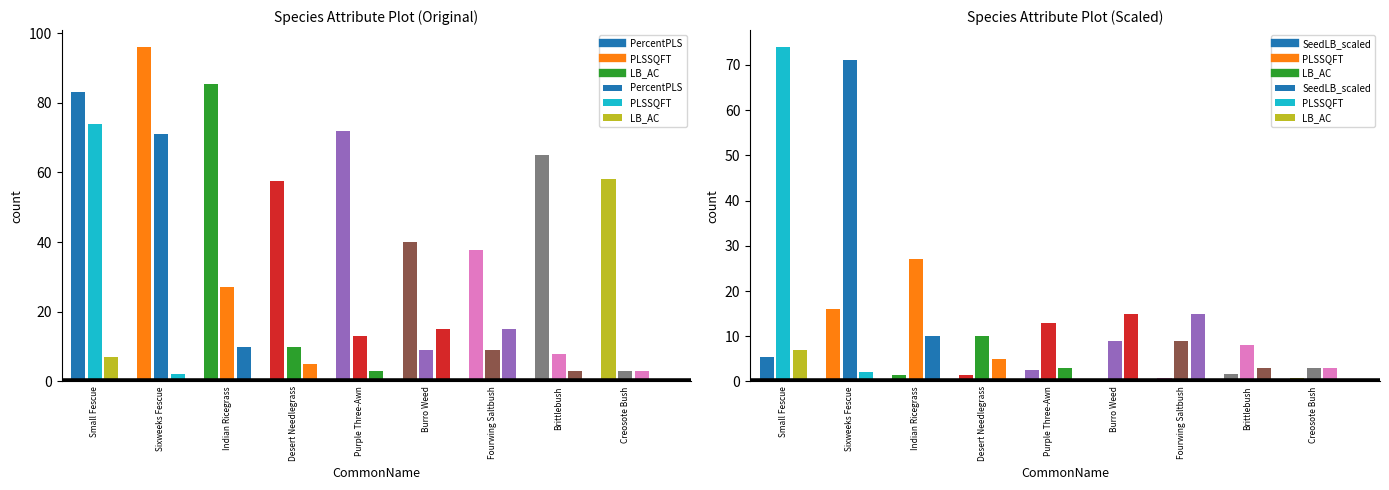

What is the label of the 4th bar from the right?

Burro Weed